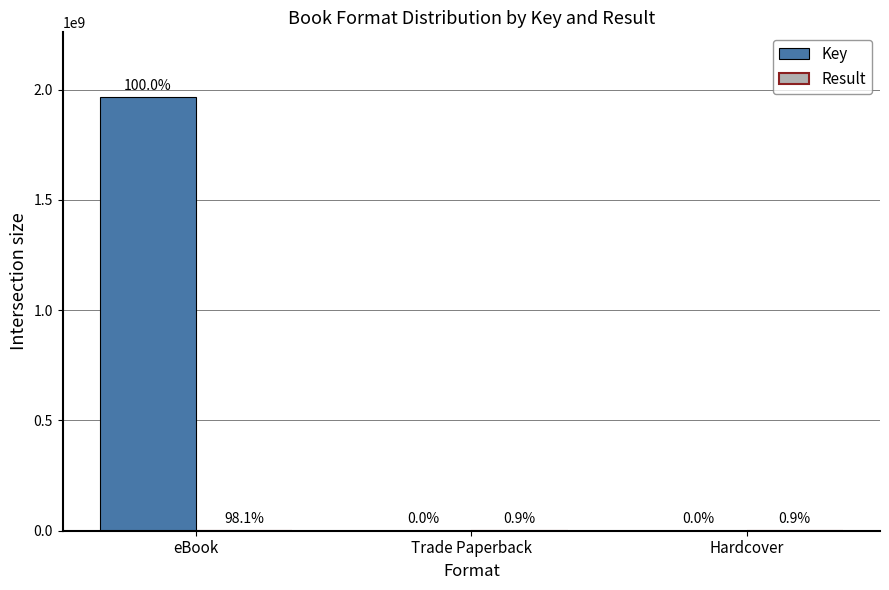

Which series has the widest spread of values?

Key